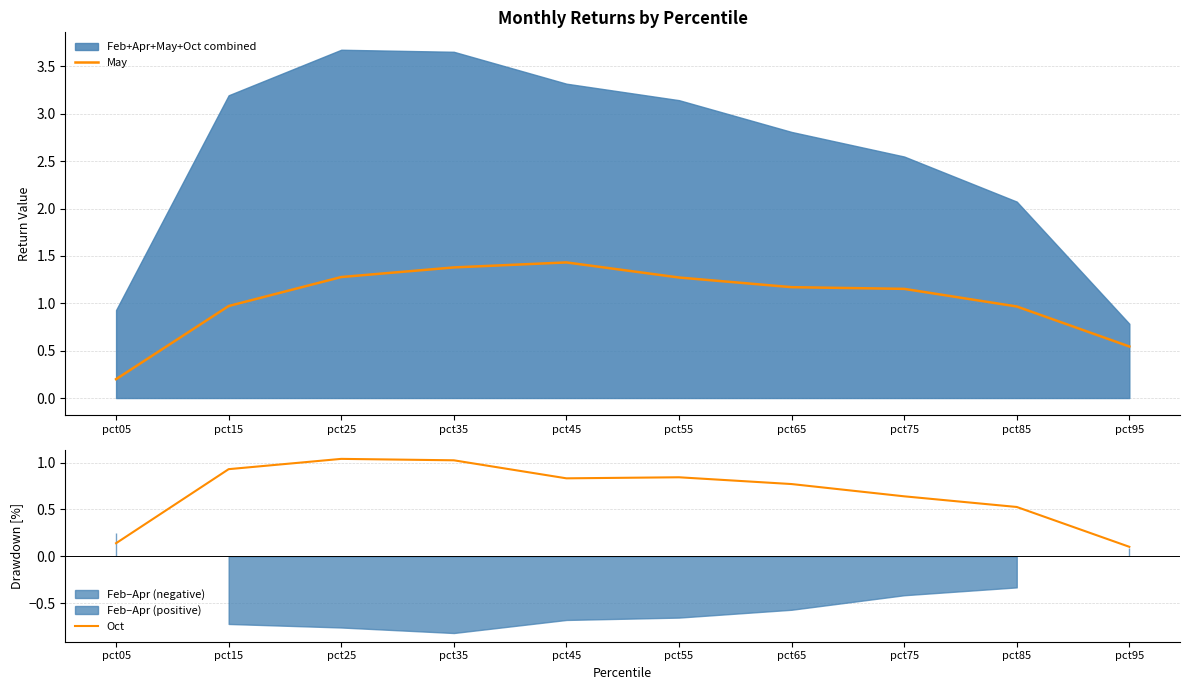

What is the minimum value for Oct?

0.1